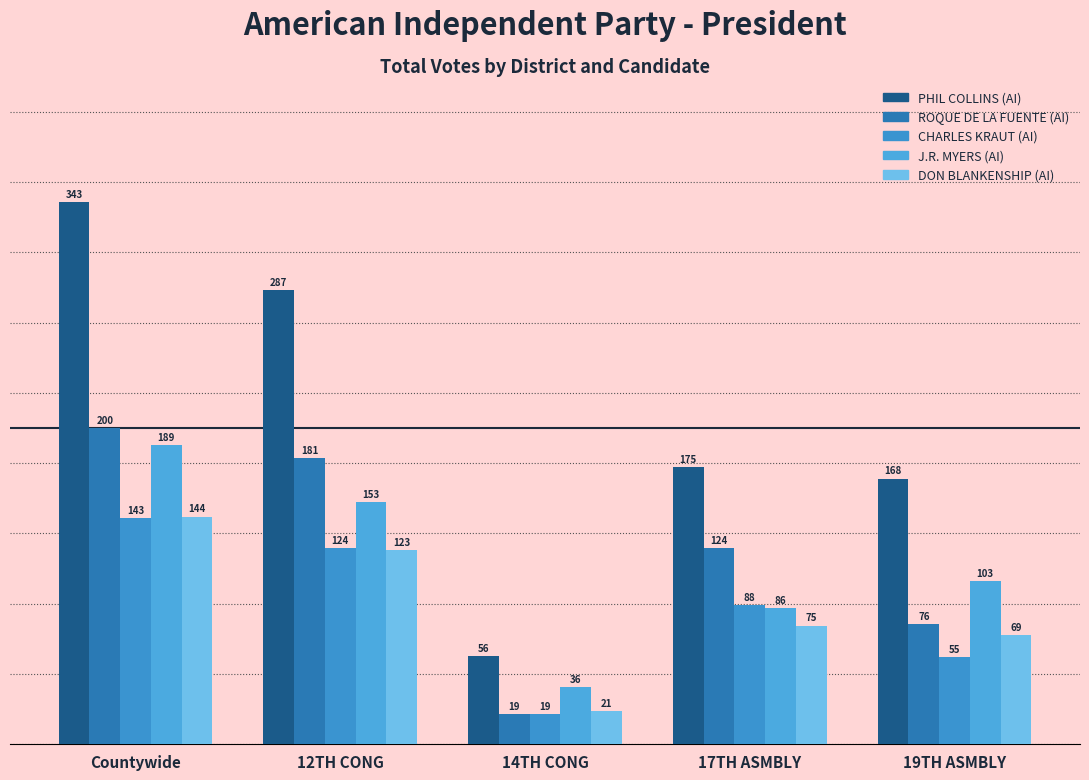

How many bars are there in total?

25